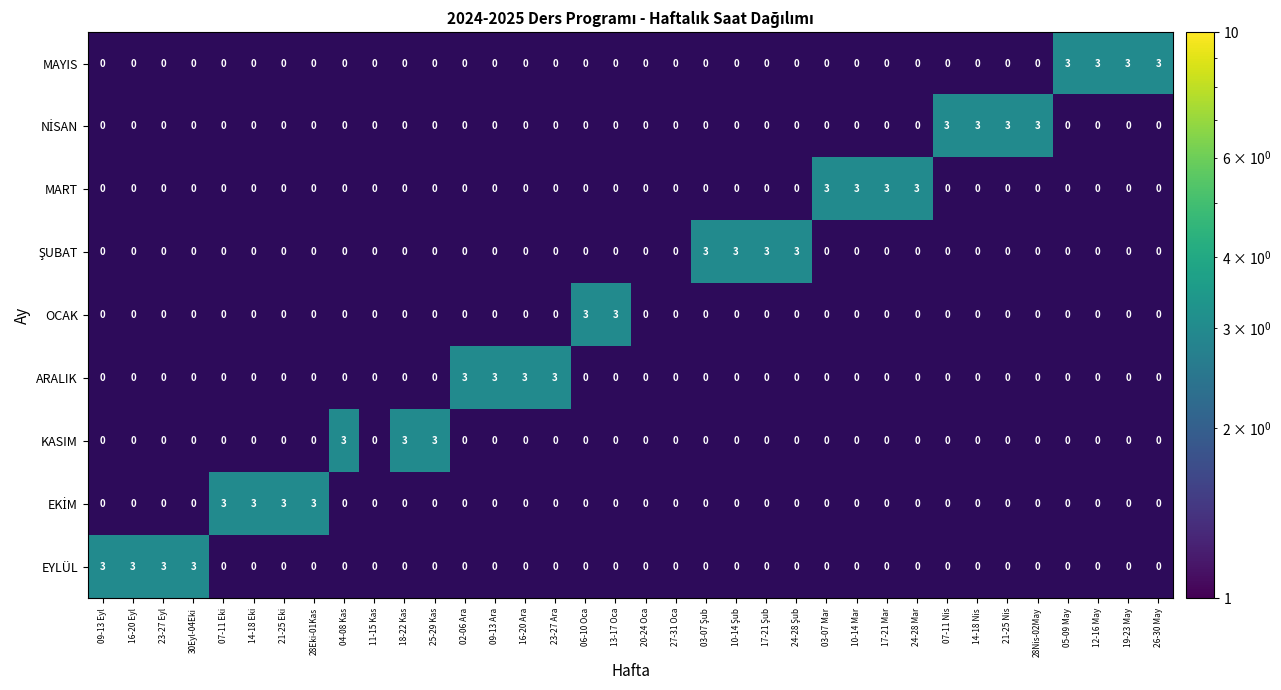

What is the difference between the maximum and second lowest values in the ARALIK series?

3